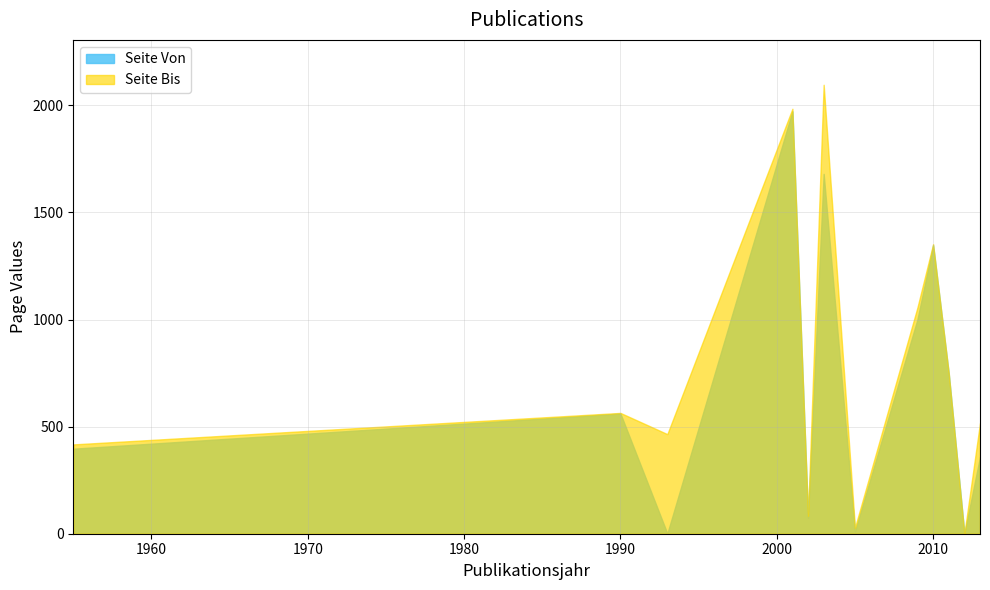

Which series has the widest spread of values?

Seite Bis